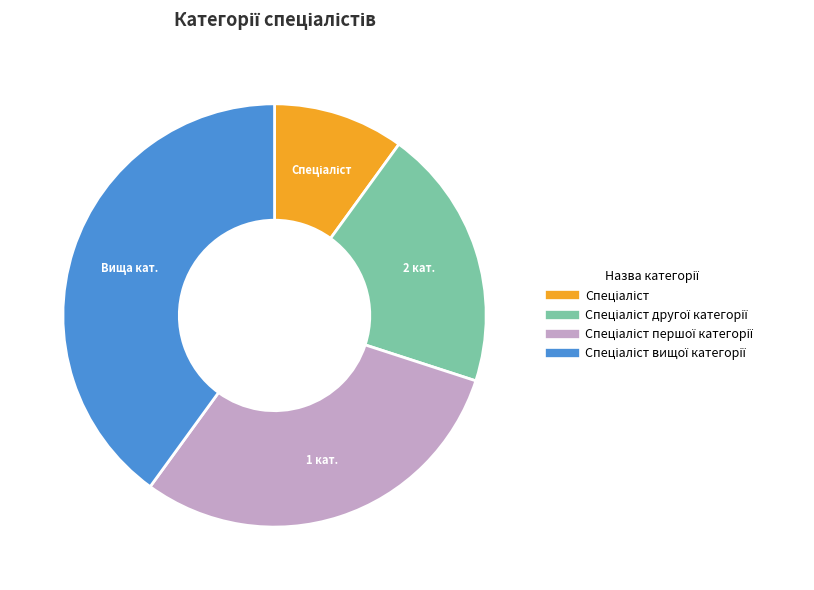

Is there a majority slice in this chart?

No